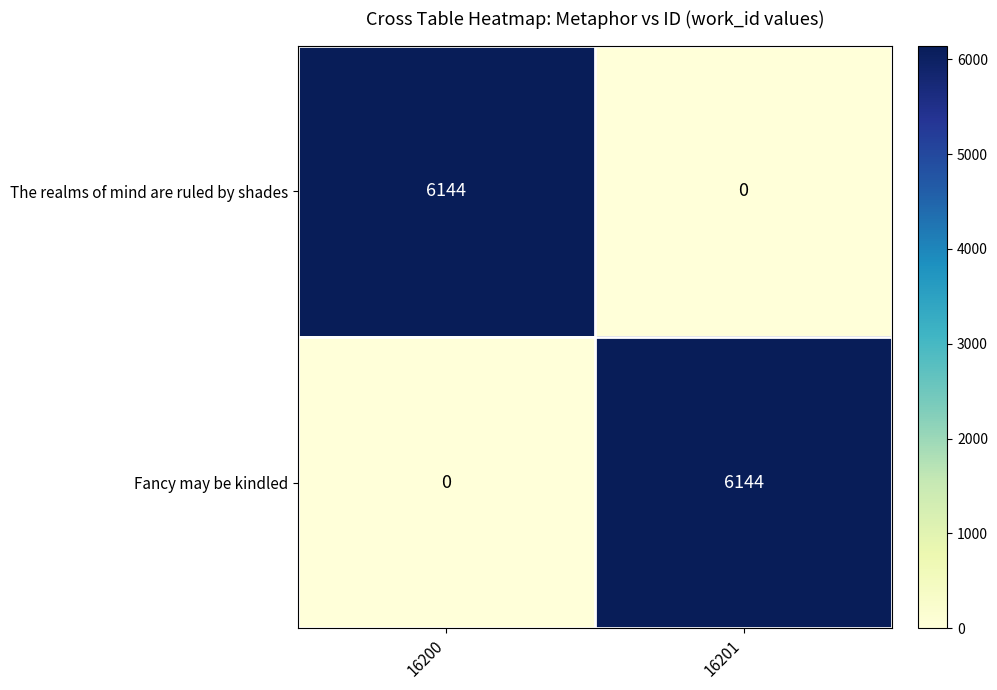

What is the total value across all series at 16200?

6144